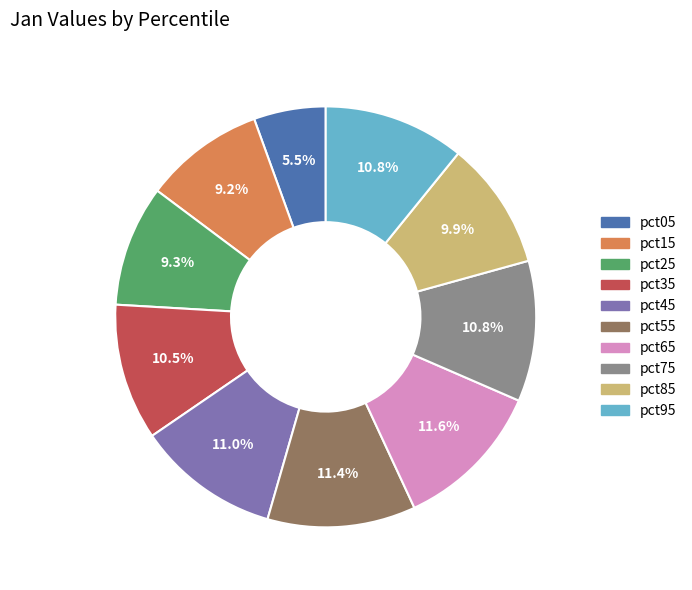

Do pct15 and pct95 together represent more than half of the pie?

No